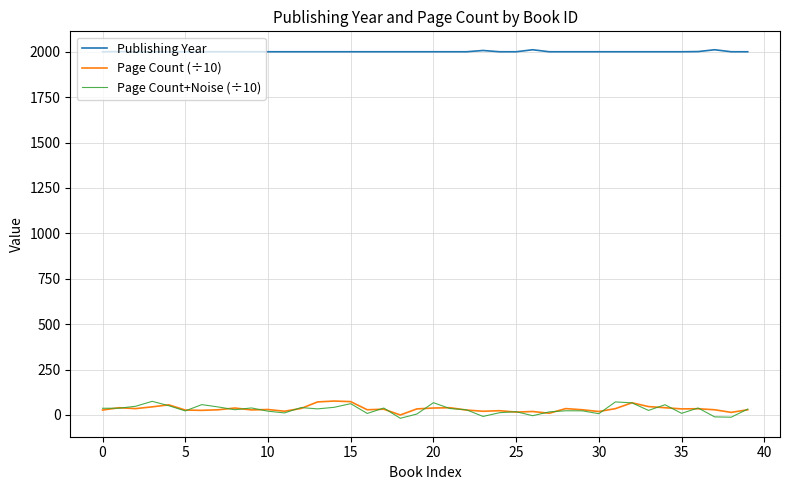

Which series has the widest spread of values?

Page Count+Noise (÷10)